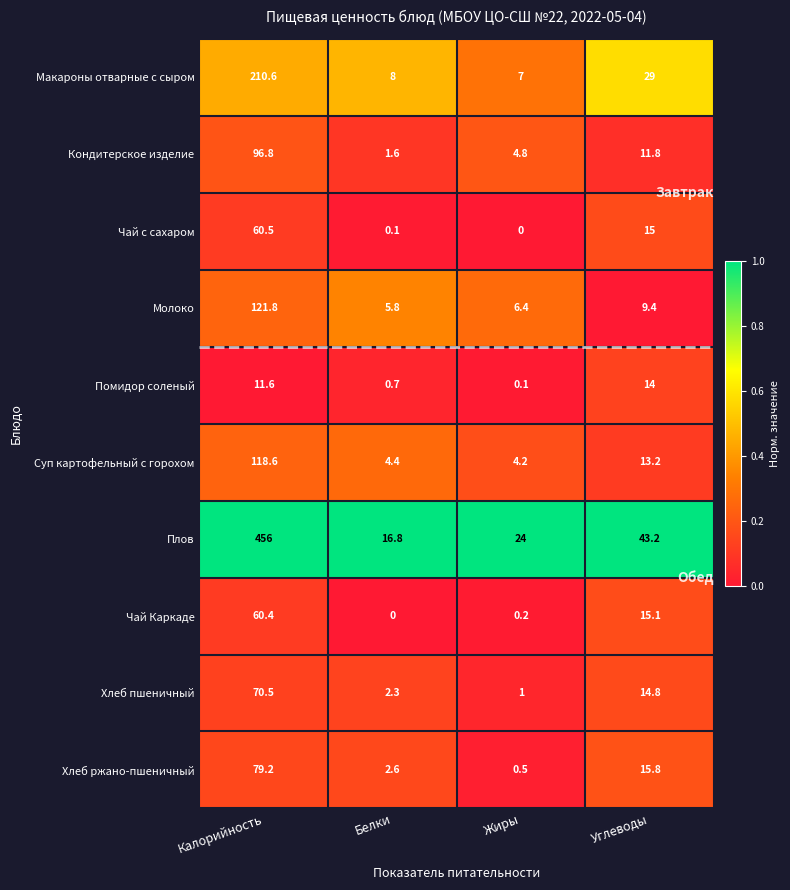

Which series changed the most between Калорийность and Жиры?

Плов